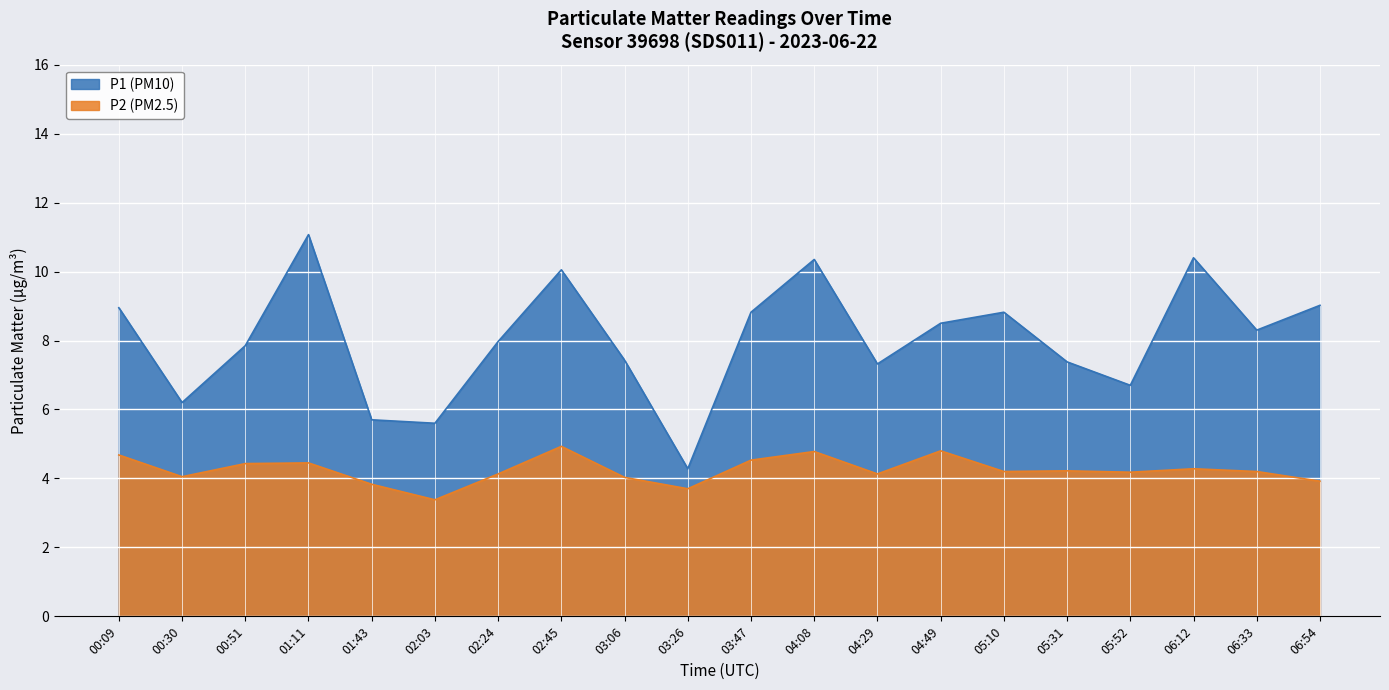

What is the minimum value shown in the chart?

3.4